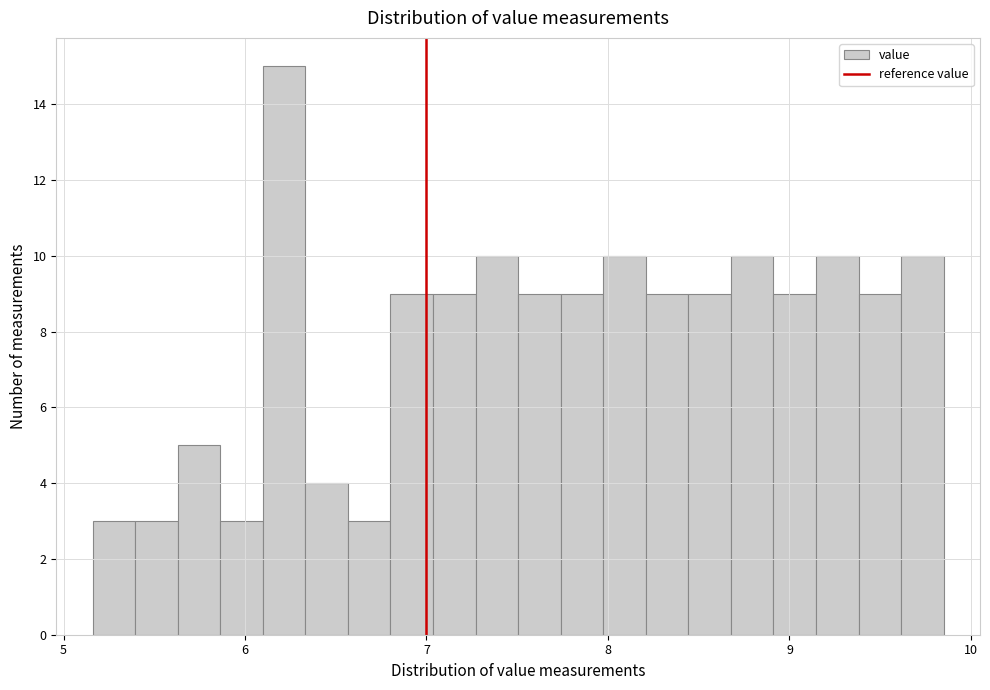

Read against the x-axis, roughly where is the centre of the tallest bar?

6.2